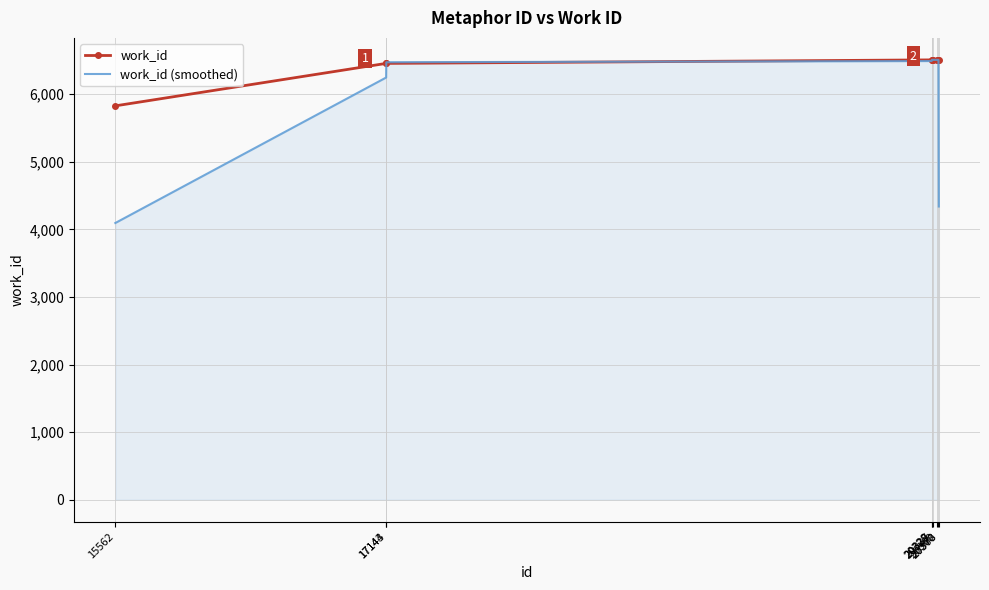

The work_id (smoothed) series shows 11052.3 at 20337. True or false?

False